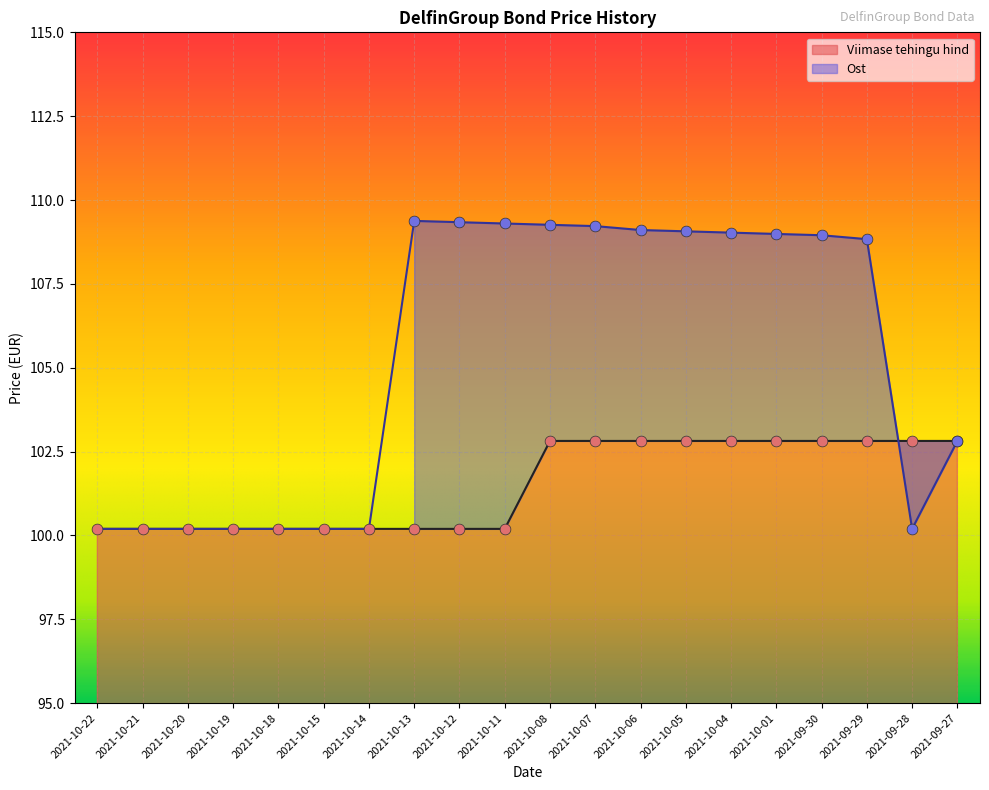

Approximately how many times larger is the value at 2021-10-15 compared to 2021-10-07?

1.0